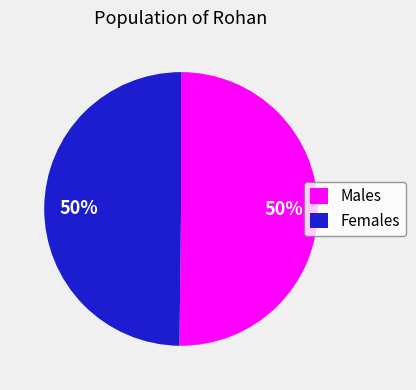

True or false: Females accounts for 65% of the total.

False